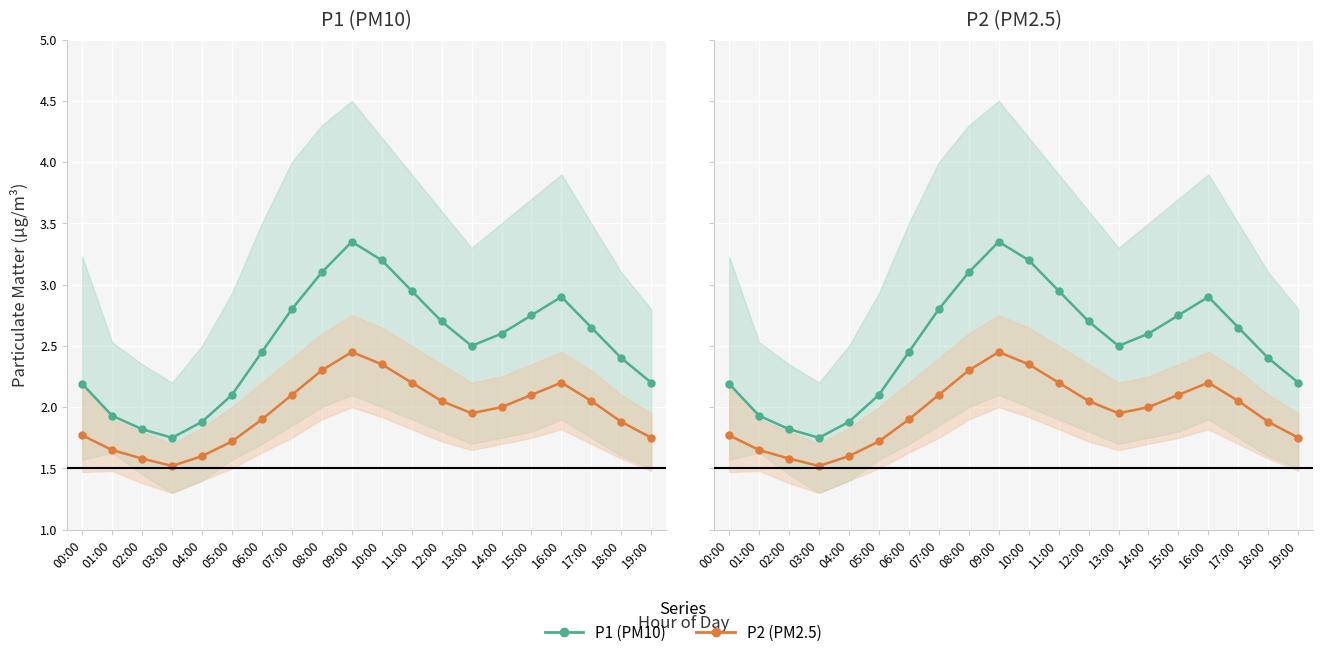

Rank the series by their average value, from lowest to highest.

P2 (PM2.5), P1 (PM10)